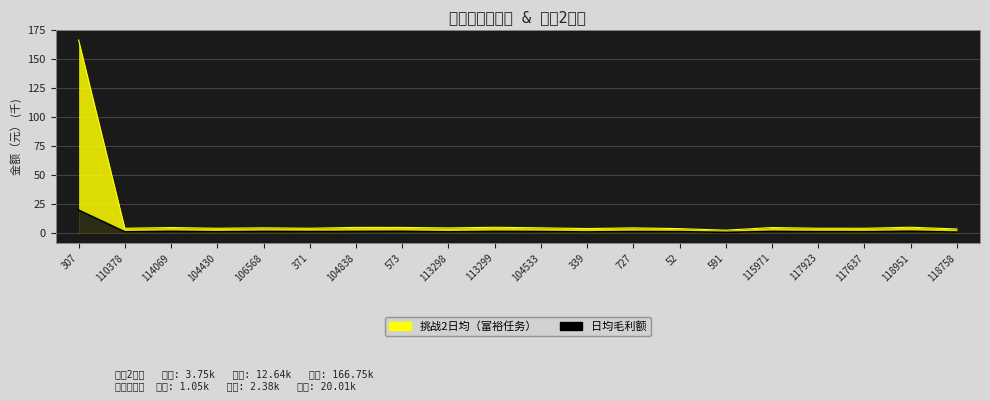

What are all the series names shown in the legend?

日均毛利额, 挑战2日均（富裕任务）